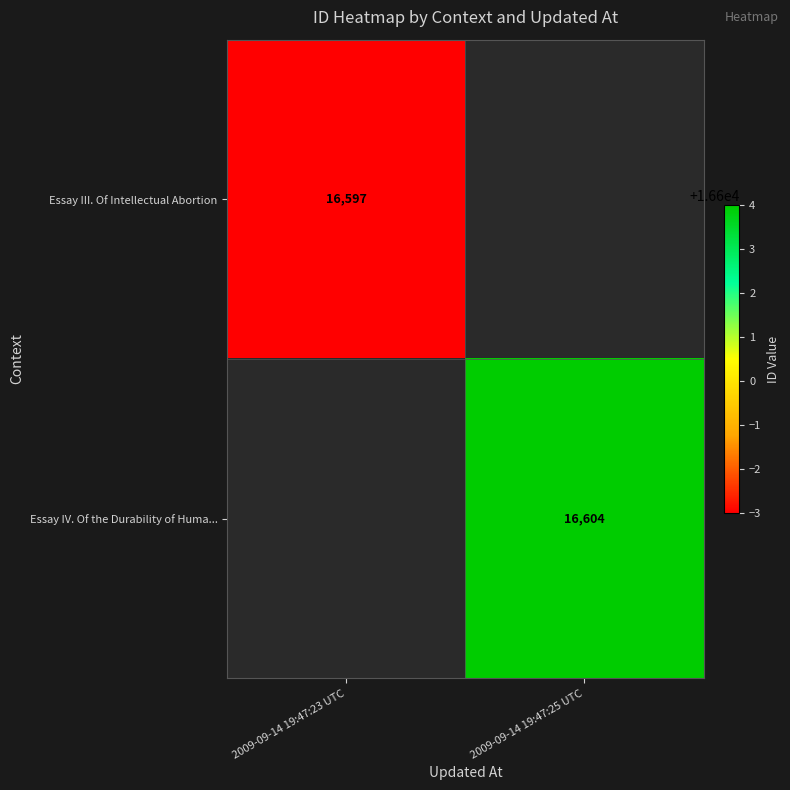

The Essay III. Of Intellectual Abortion series shows 4850 at 2009-09-14 19:47:23 UTC. True or false?

False